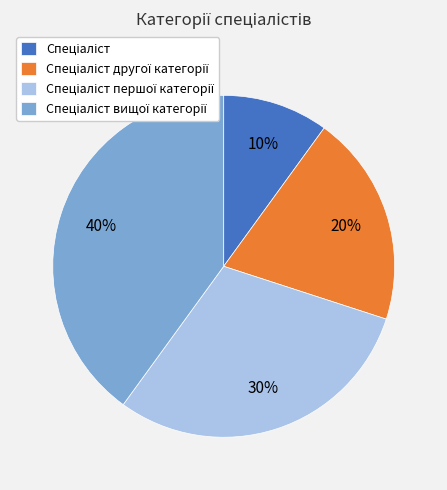

Is there a majority slice in this chart?

No